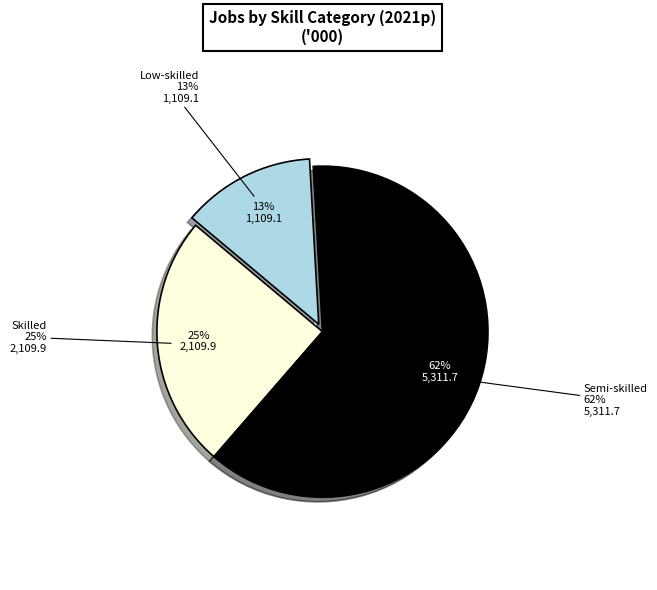

What percentage is NOT represented by Low-skilled?

87.0%